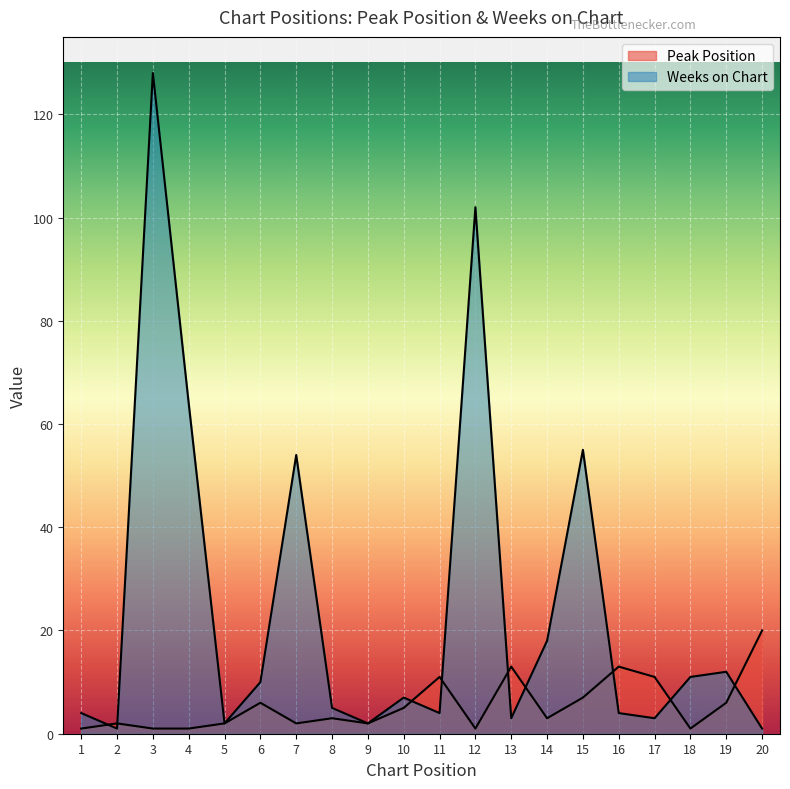

How many intersections are there between Weeks on Chart and Peak Position?

9